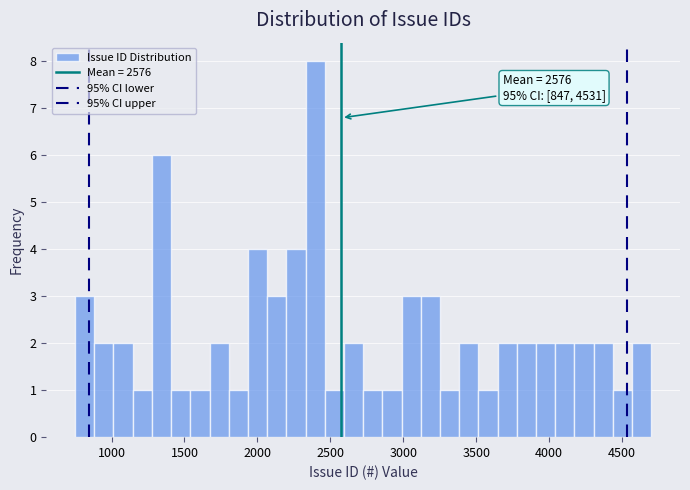

Around what value on the x-axis is the tallest bar? Give the approximate position of its centre, as read against the axis.

2400